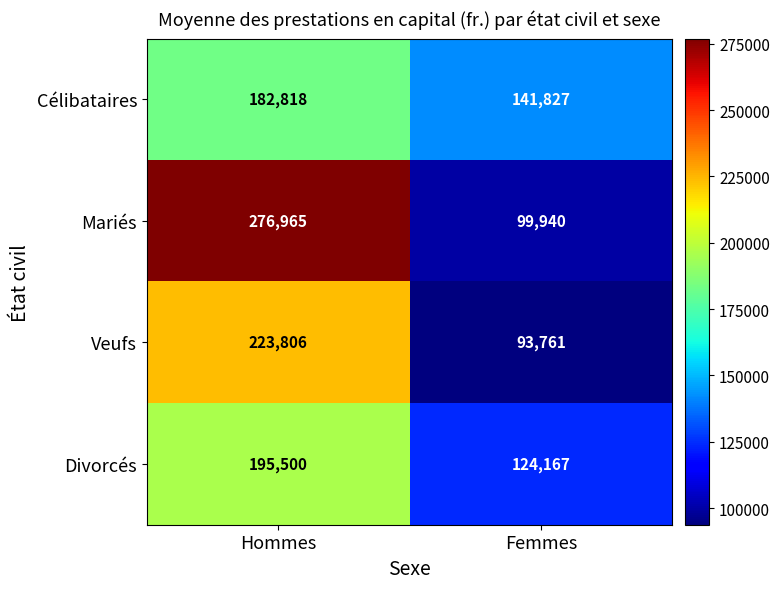

The value of Divorcés at Femmes is 61346. True or false?

False